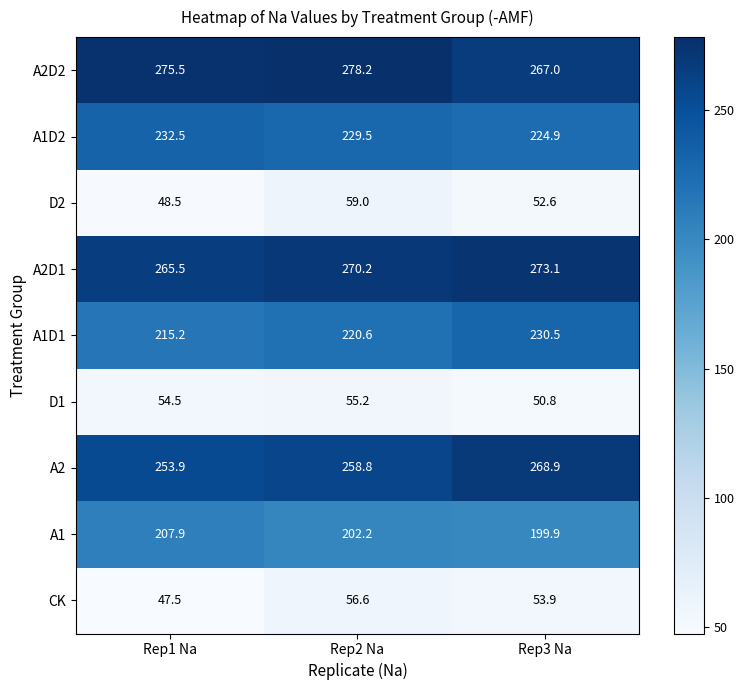

Where does the D1 series first go above 54?

Rep1 Na